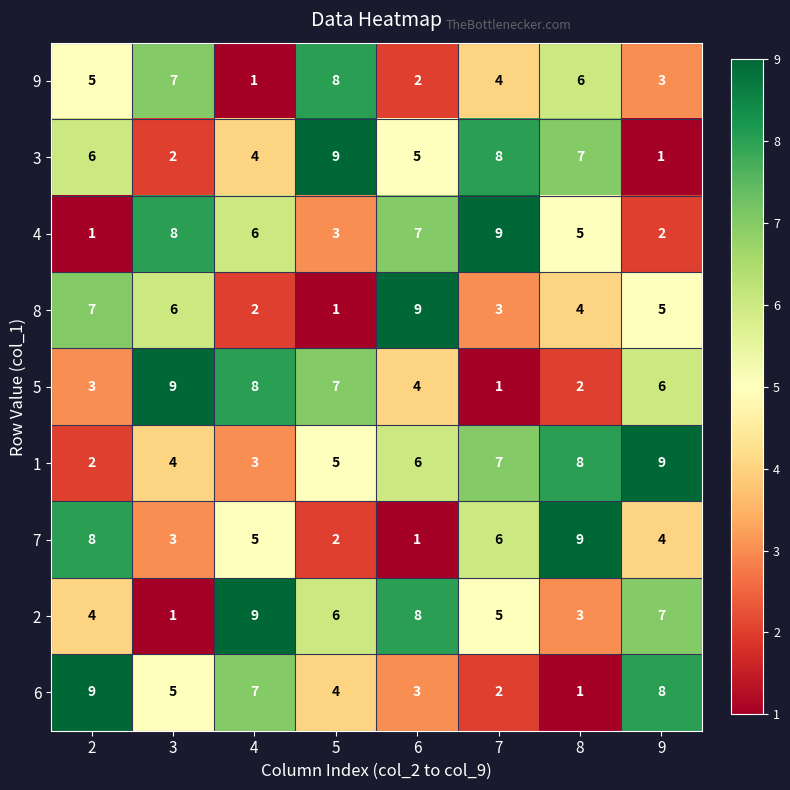

What is the approximate value of 3 at 4?

4